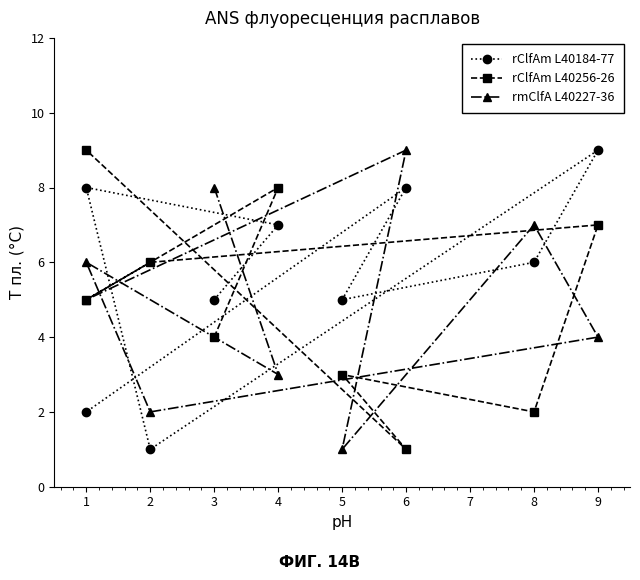

Which series changed the most between 0 and 1?

rmClfA L40227-36